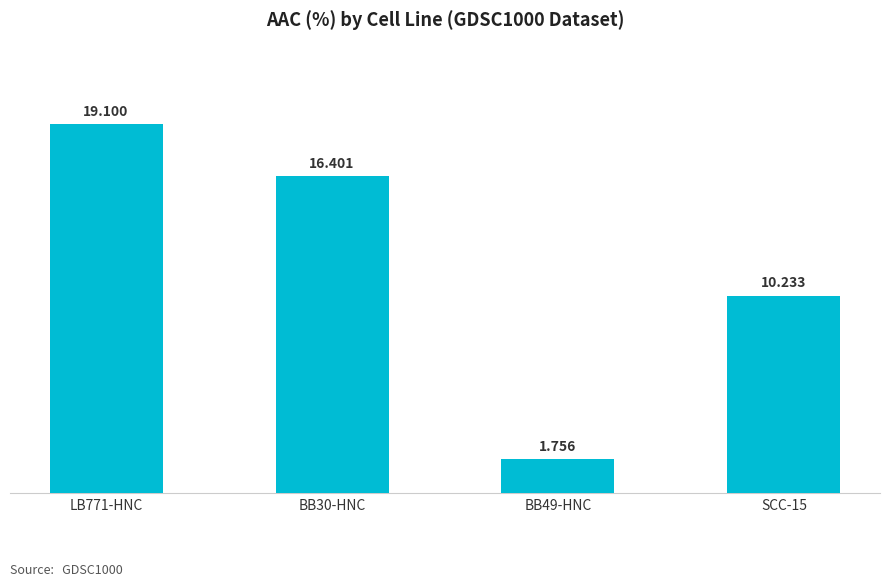

What is the label of the 2nd bar from the left?

BB30-HNC